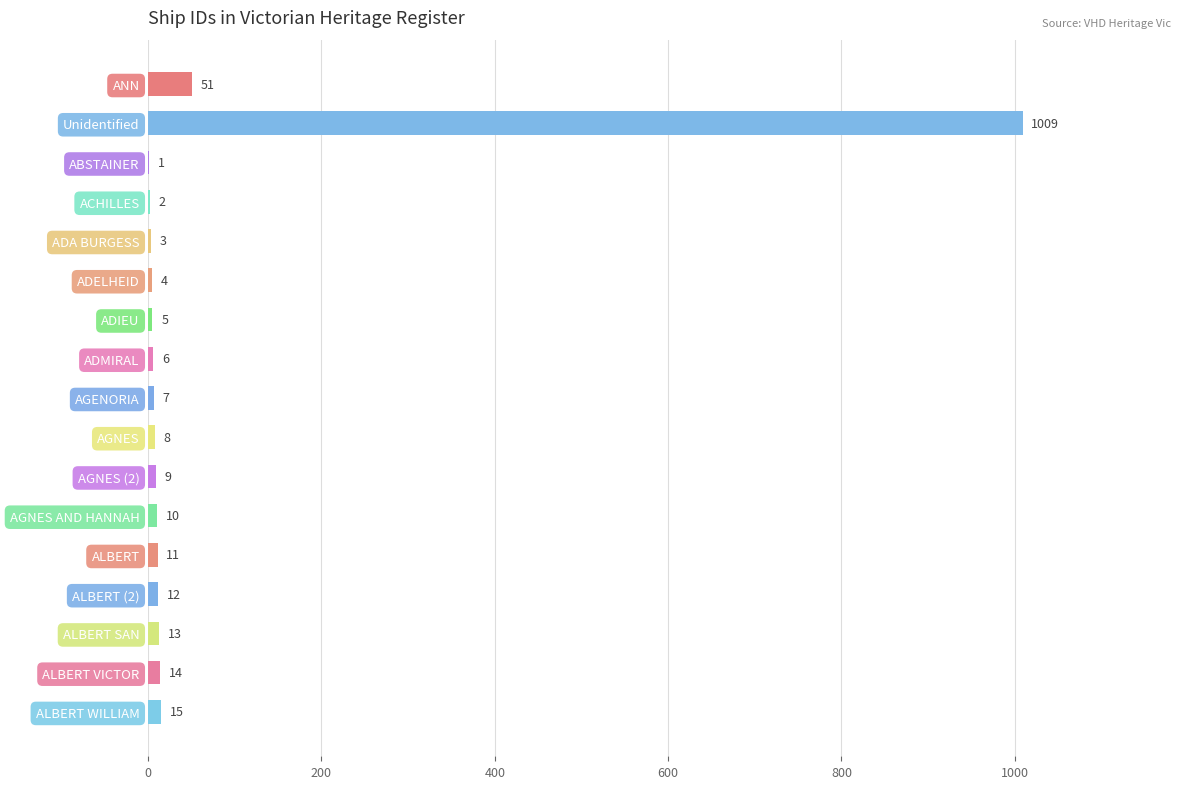

What is the change in value from AGNES (2) to ALBERT SAN?

+4